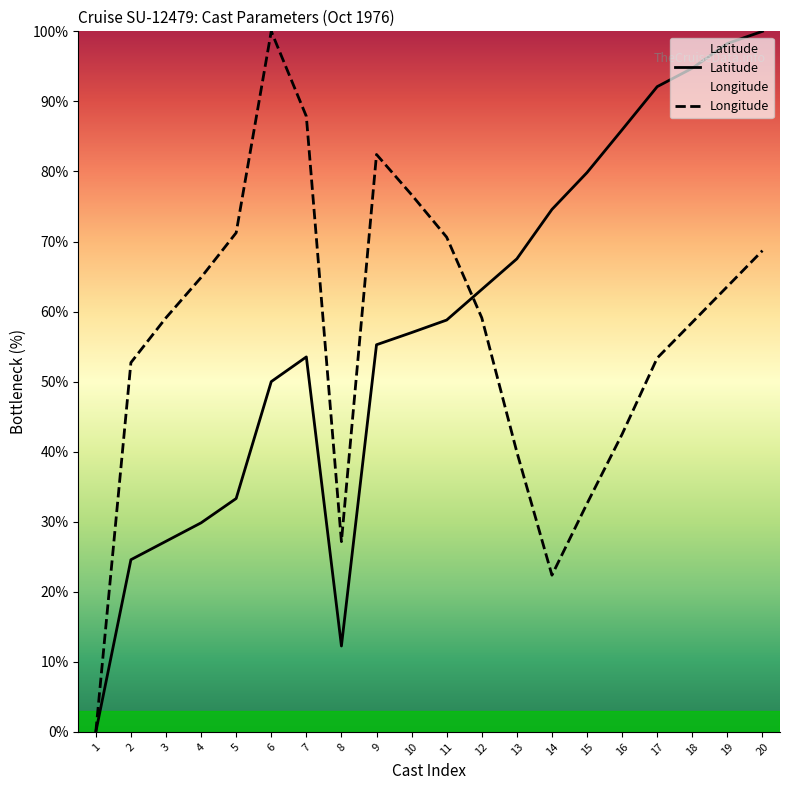

Does the chart display data point markers on the line(s)?

No